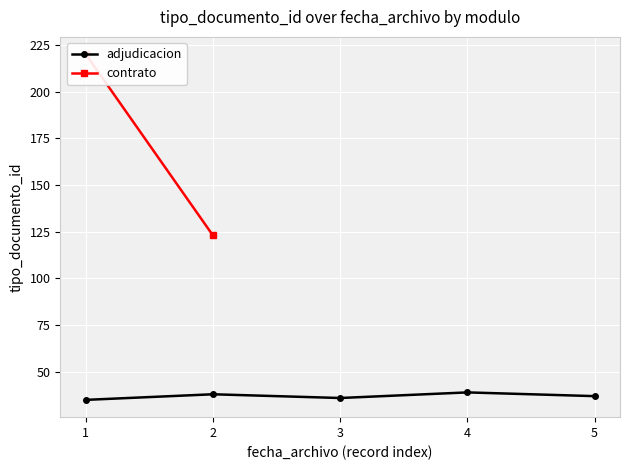

What is the value of the 1st point from the left?

35